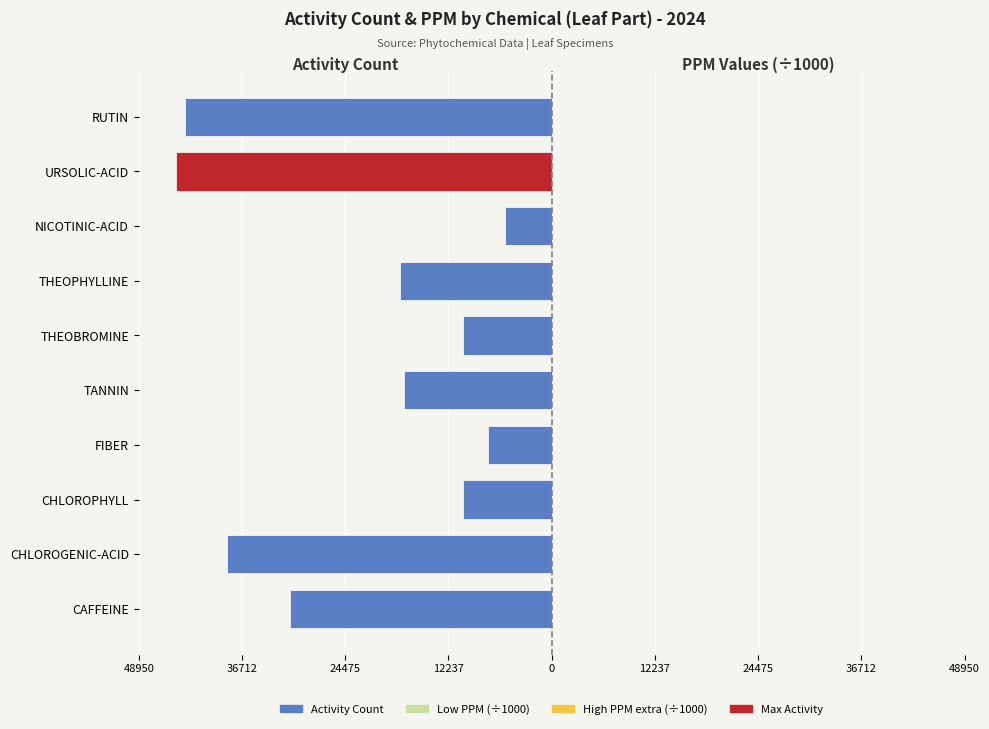

Reading left to right, list all the values displayed in this chart.

Activity Count (left): -31000.0	-38500.0	-10500.0	-7500.0	-17500.0	-10500.0	-18000.0	-5500.0	-44500.0	-43500.0
Low PPM (÷1000): 2.0	0.0	19.0	176.8	40.0	1.0	0.0	0.0	0.0	0.0
High PPM extra (÷1000): 18.0	0.0	0.0	0.0	120.0	4.0	0.5	0.0	0.0	0.0